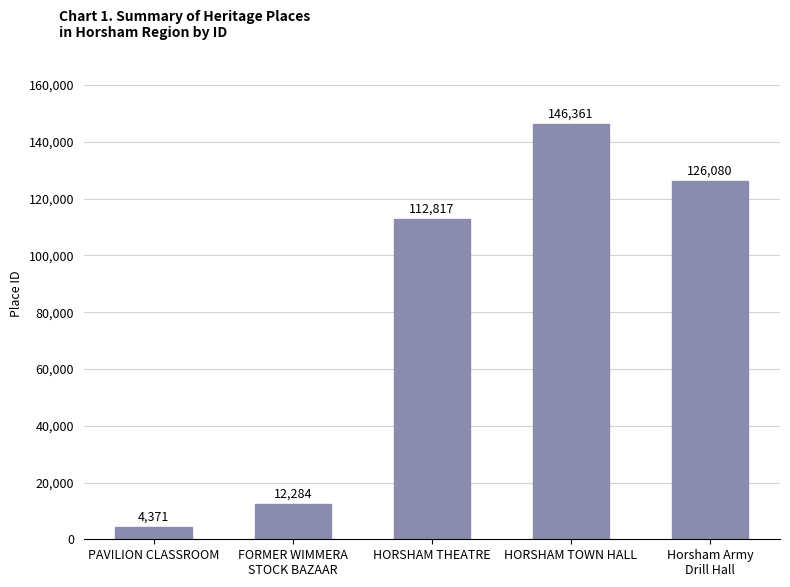

Between PAVILION CLASSROOM and HORSHAM THEATRE, which is larger?

HORSHAM THEATRE